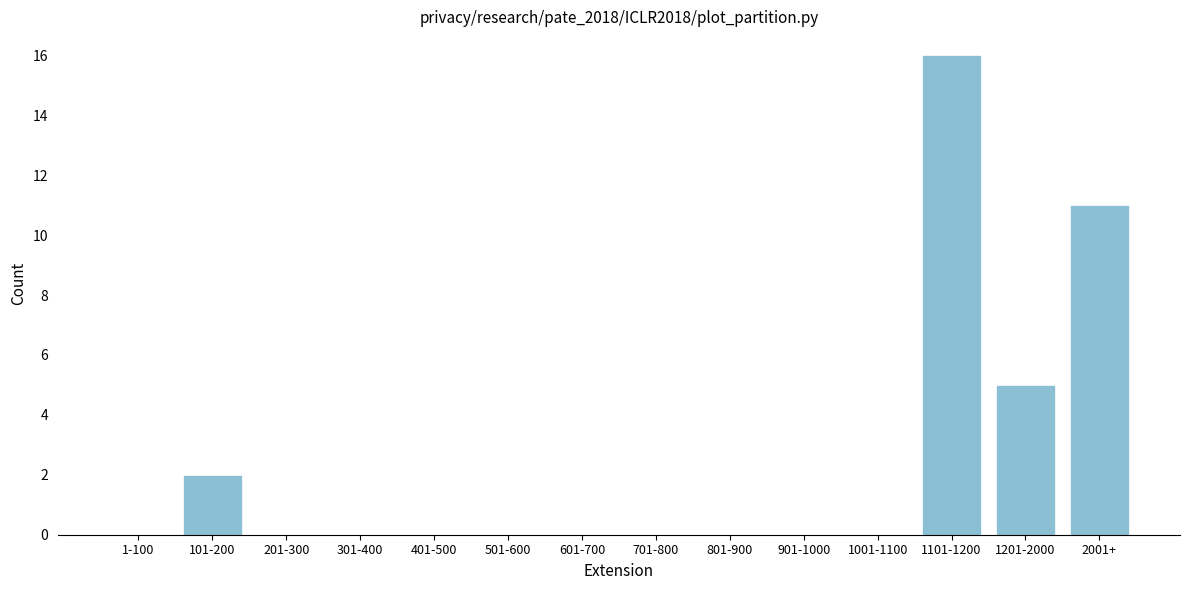

Reading left to right, extract all data points from this chart.

1-100=0	101-200=2	201-300=0	301-400=0	401-500=0	501-600=0	601-700=0	701-800=0	801-900=0	901-1000=0	1001-1100=0	1101-1200=16	1201-2000=5	2001+=11